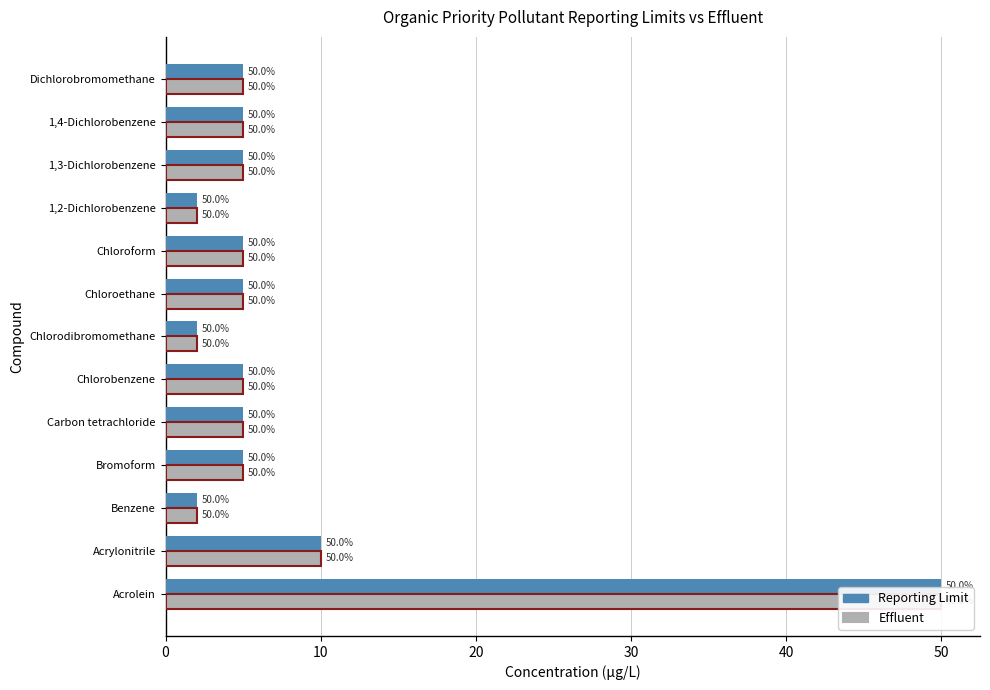

What is the sum of the Reporting Limit values at Acrolein and Carbon tetrachloride?

55